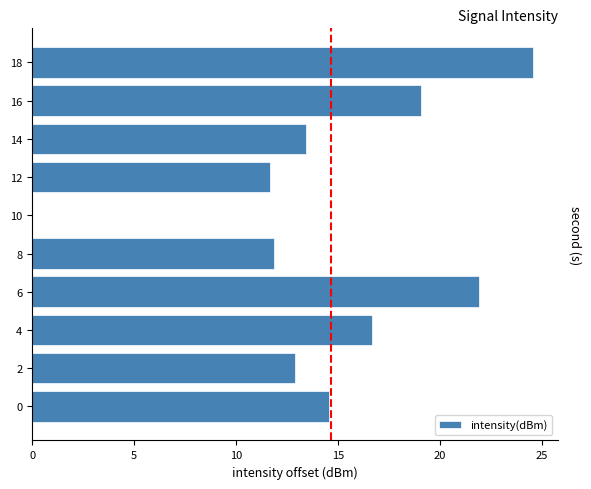

What is the maximum value shown in the chart?

24.6